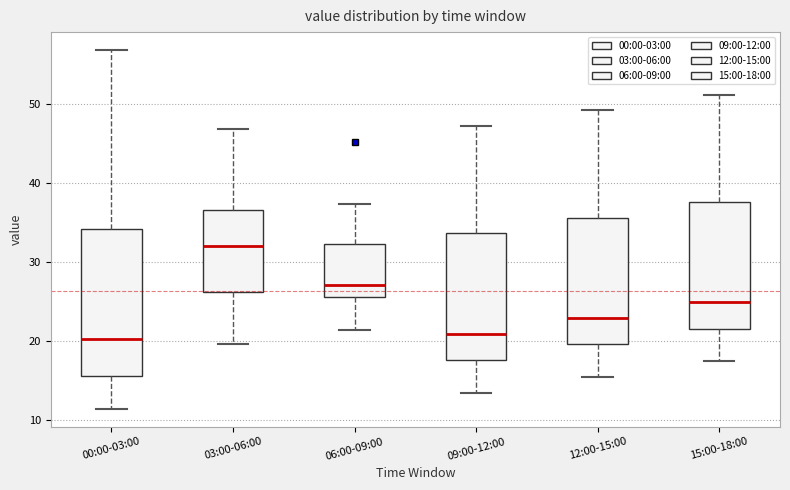

Which box is the tallest, from its lower edge to its upper edge?

00:00-03:00